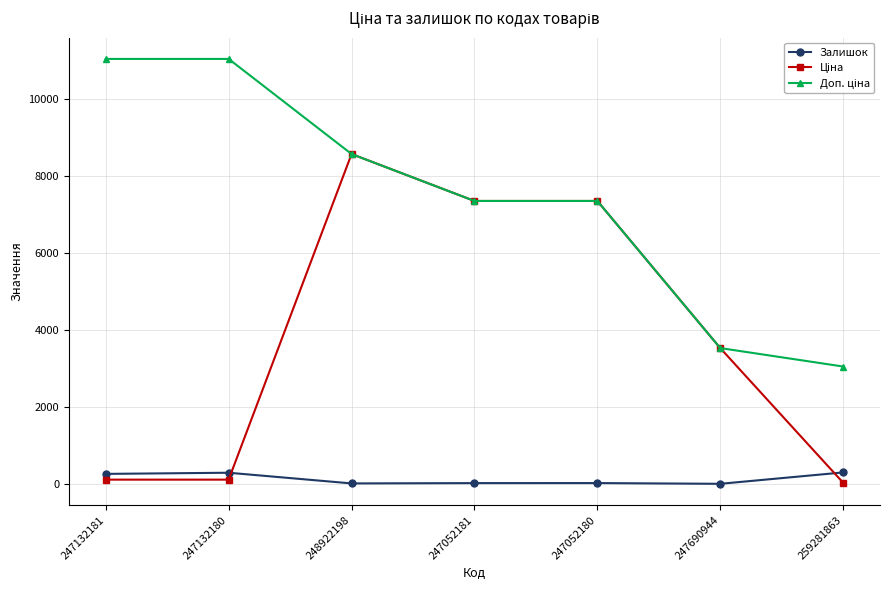

Is it true that Залишок equals 20.0 at 247052181?

True